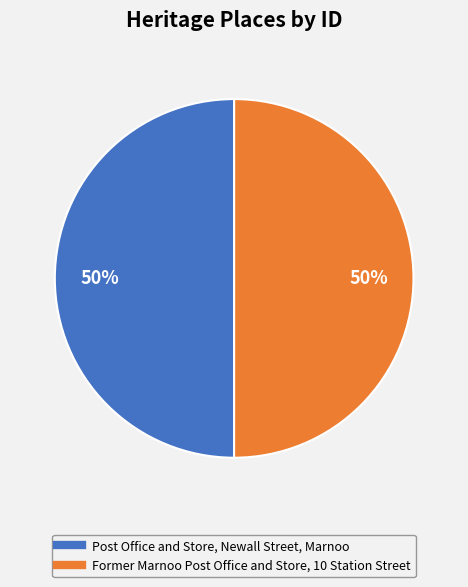

To the nearest percent, what is the average slice percentage?

50%